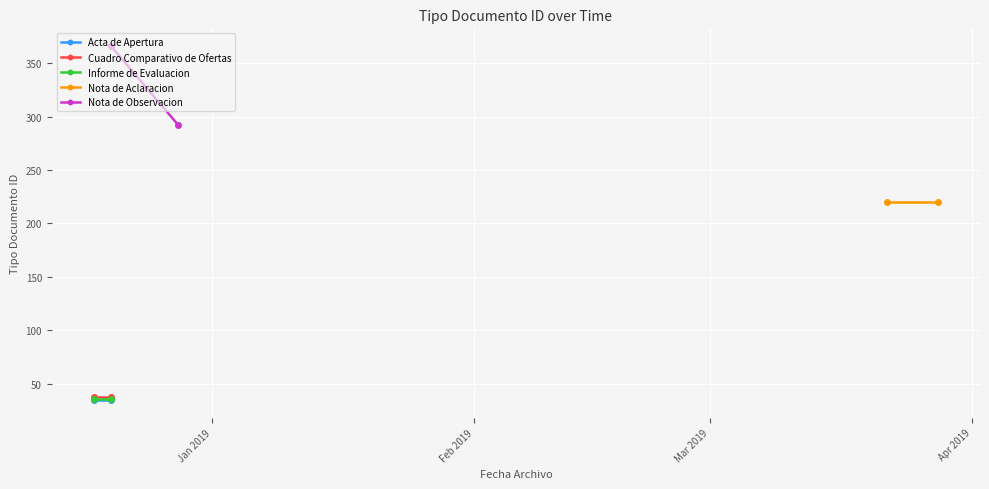

Is it true that Informe de Evaluacion equals 51 at Feb 2019?

False